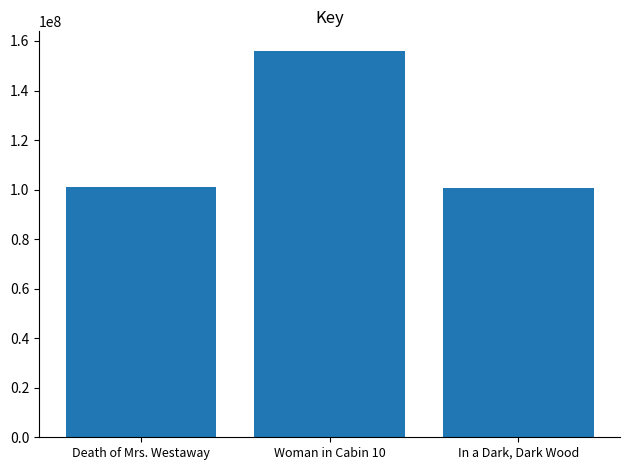

List the labels in order of value, smallest first.

In a Dark, Dark Wood, Death of Mrs. Westaway, Woman in Cabin 10